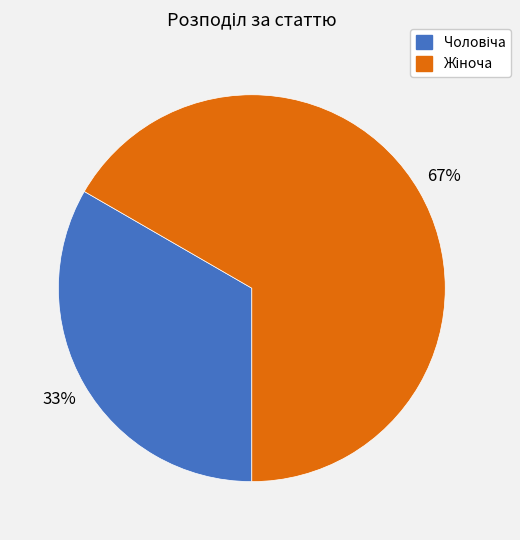

To the nearest percent, what is the average slice percentage?

50%